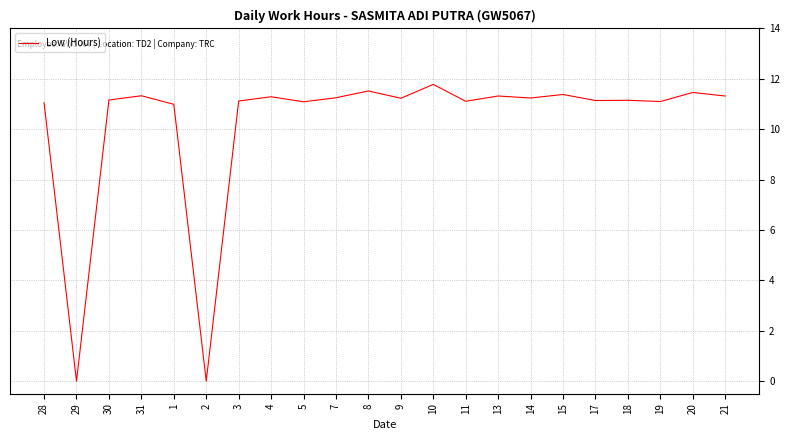

What is the average value?

10.2